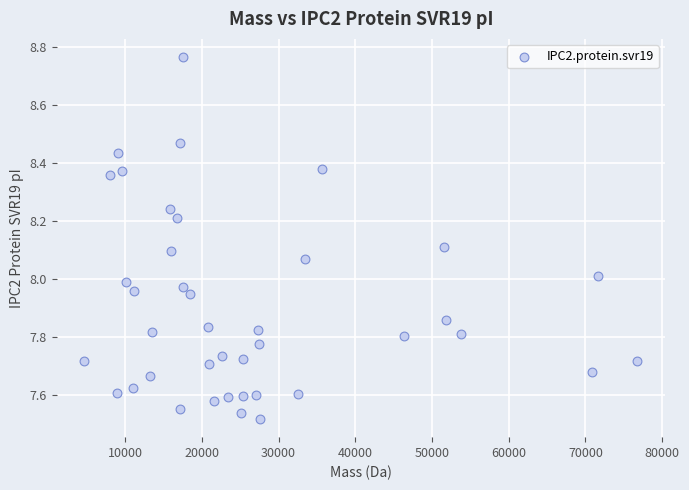

What is the range of X values (max minus min)?

72082.7